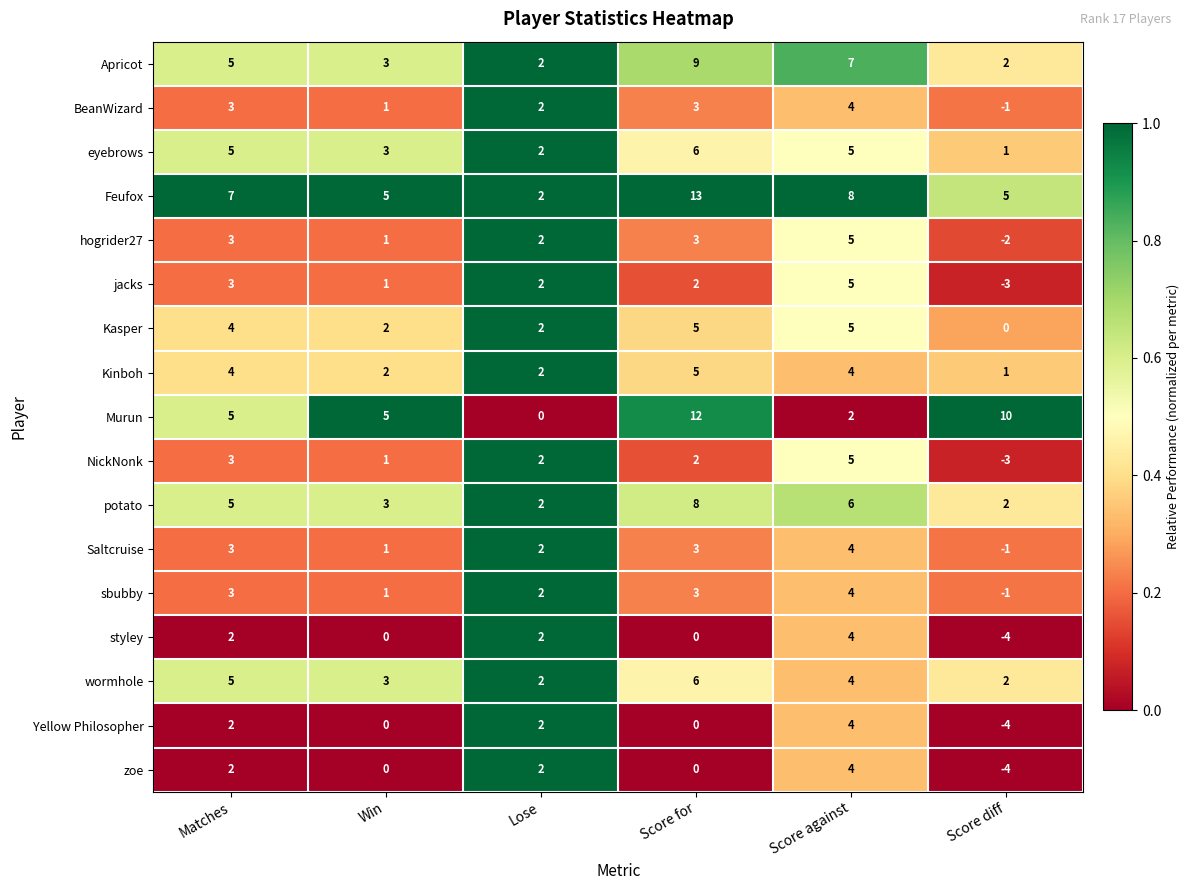

Which label corresponds to the largest value in the chart?

Score for